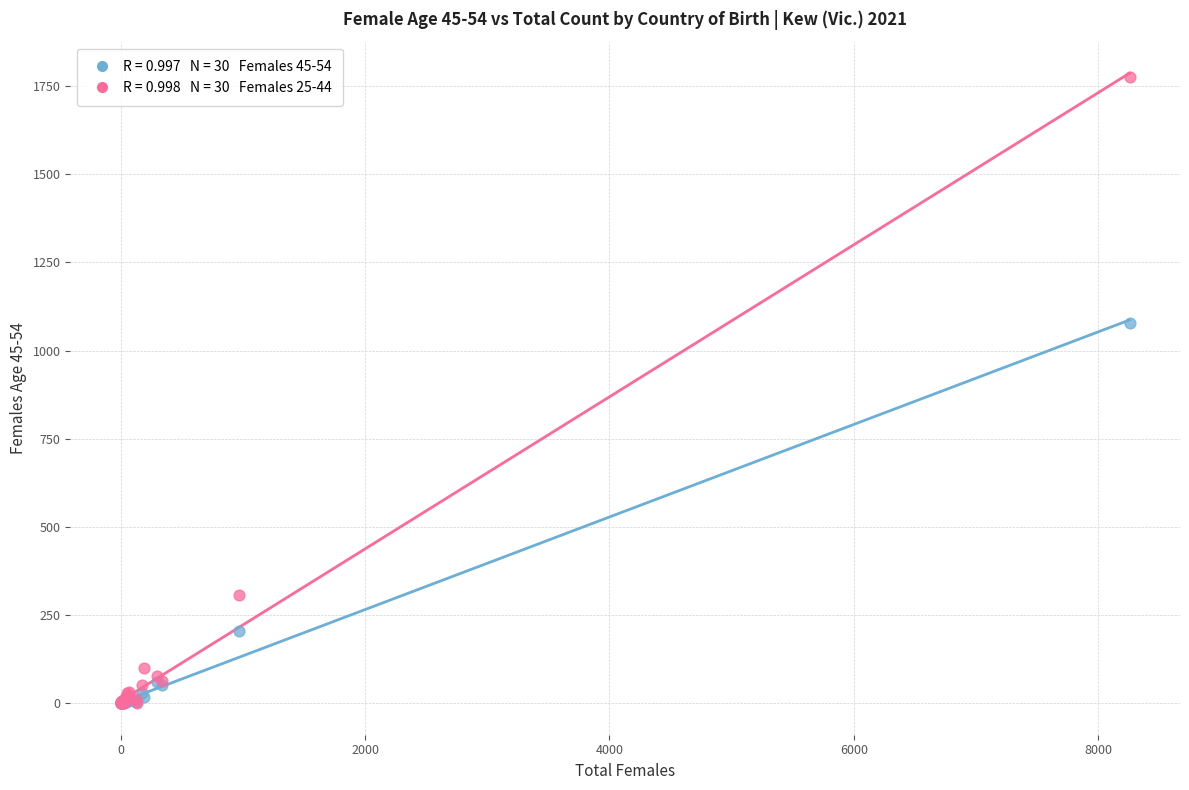

Across all series, what Y value is closest to 888?

1078